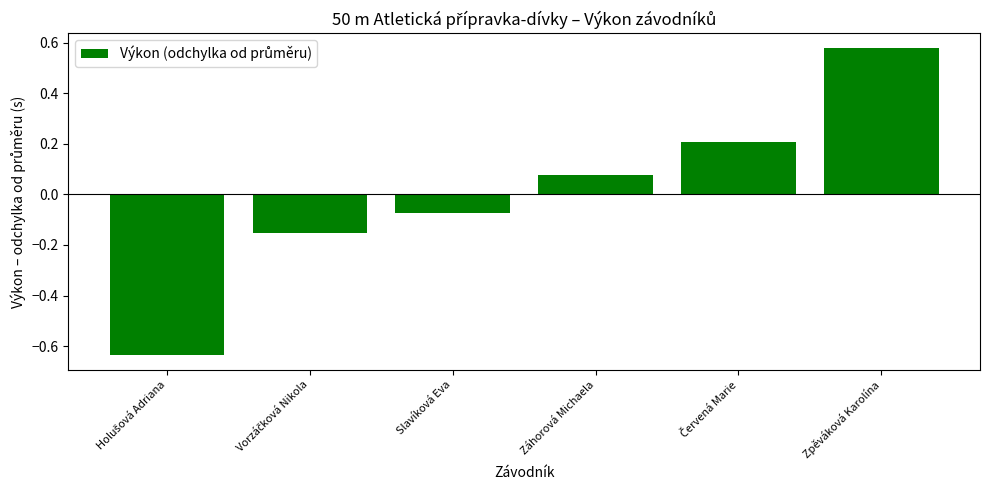

What is the difference between the maximum and second lowest values?

0.7